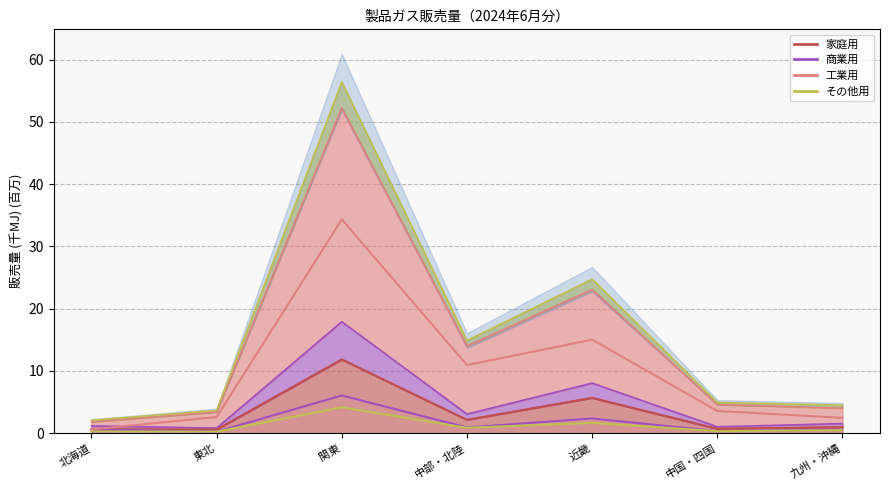

True or false: 商業用 and その他用 cross at least once.

True